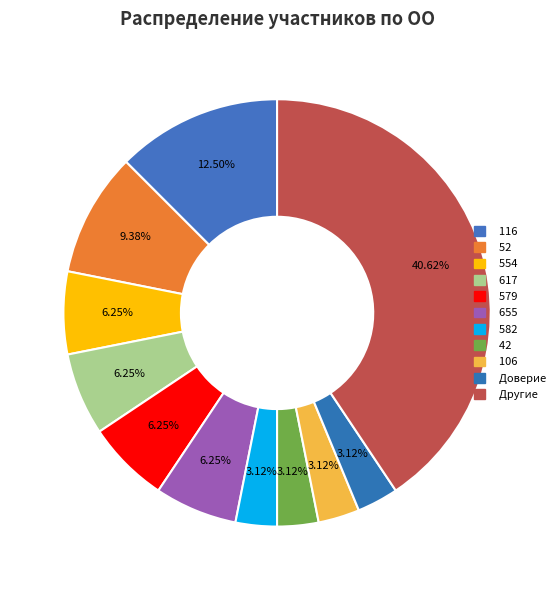

How many segments does this pie chart have?

11